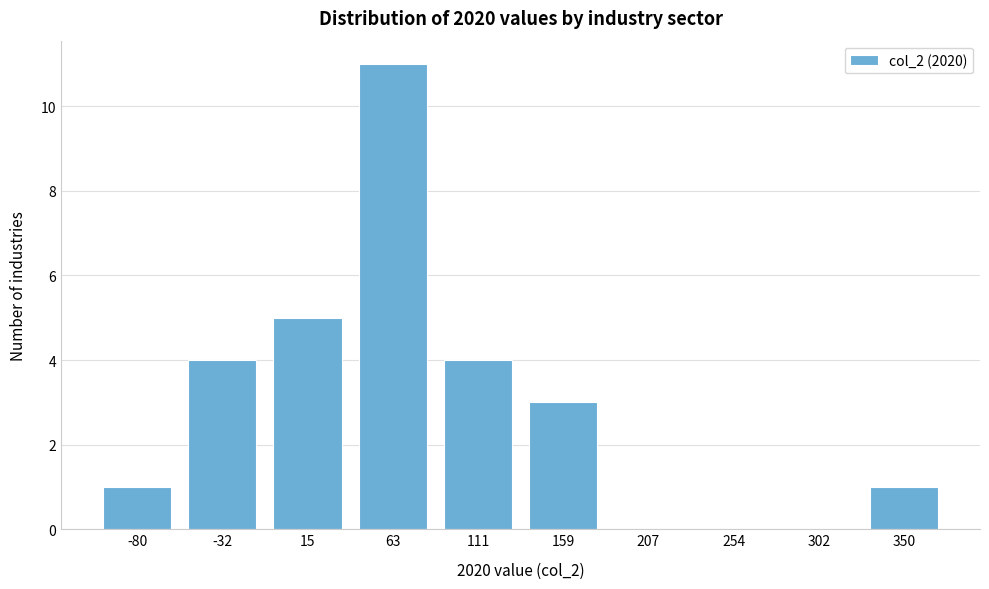

Reading left to right, list all the values displayed in this chart.

-80=1	-32=4	15=5	63=11	111=4	159=3	207=0	254=0	302=0	350=1